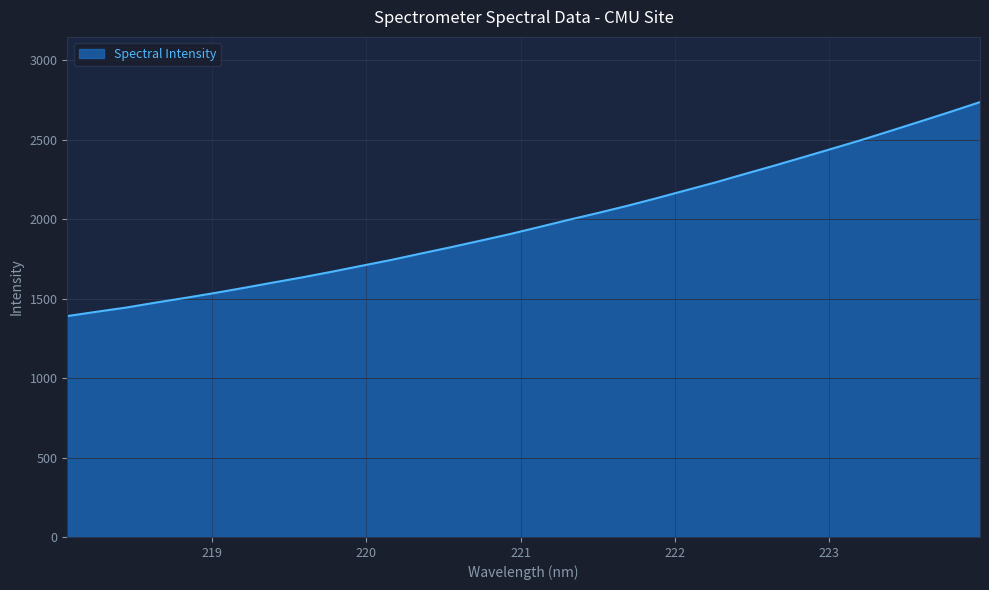

What is the maximum value shown in the chart?

2737.1